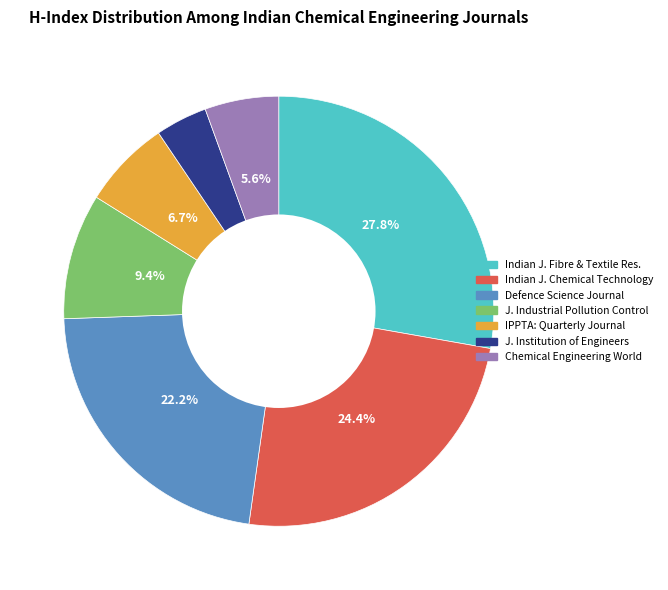

Rank the categories by value from highest to lowest.

Indian J. Fibre & Textile Res., Indian J. Chemical Technology, Defence Science Journal, J. Industrial Pollution Control, IPPTA: Quarterly Journal, Chemical Engineering World, J. Institution of Engineers